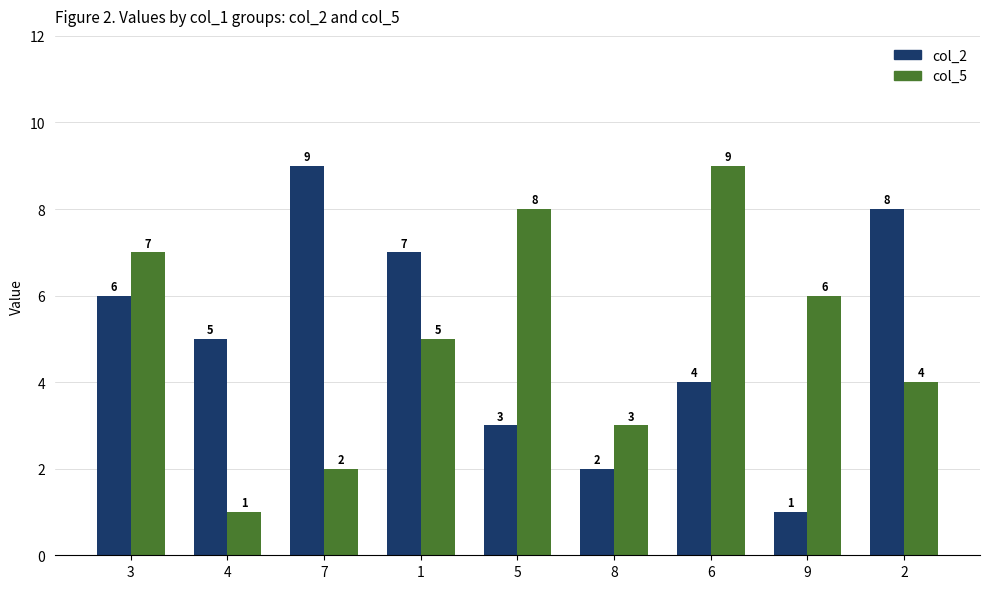

Reading left to right, what are all the values shown in this chart?

col_2: 6	5	9	7	3	2	4	1	8
col_5: 7	1	2	5	8	3	9	6	4